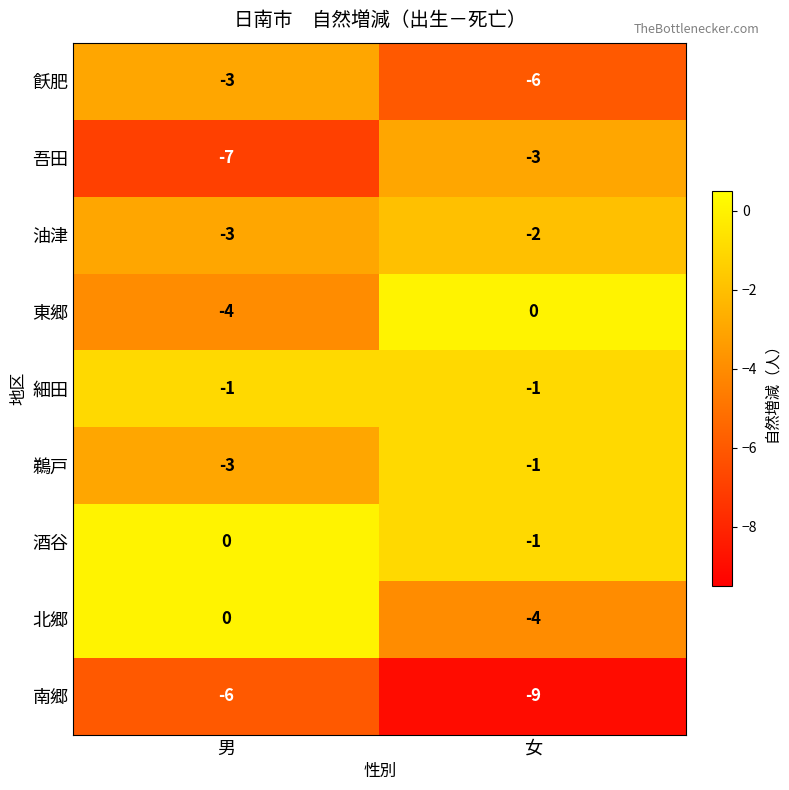

The value of 細田 at 男 is -2. True or false?

False